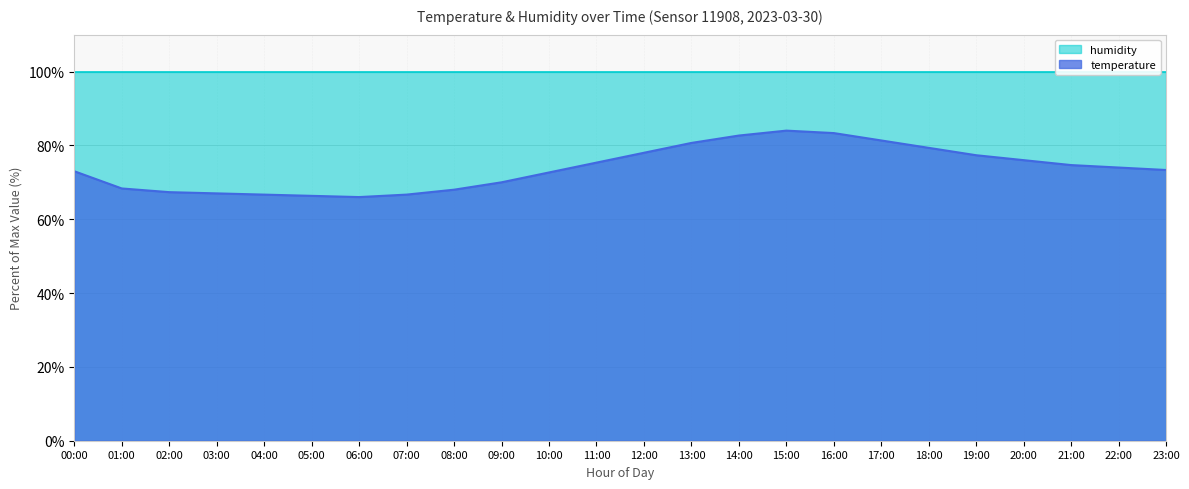

What is the sum of the values at 00:00 and 12:00?

151.0